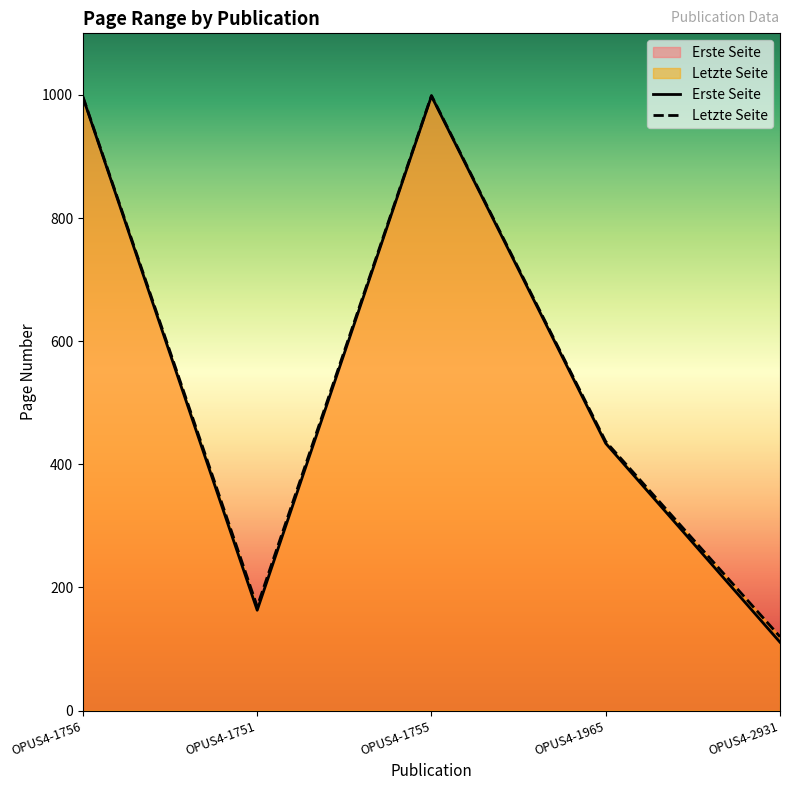

How many interior local peaks does the Letzte Seite series have?

1